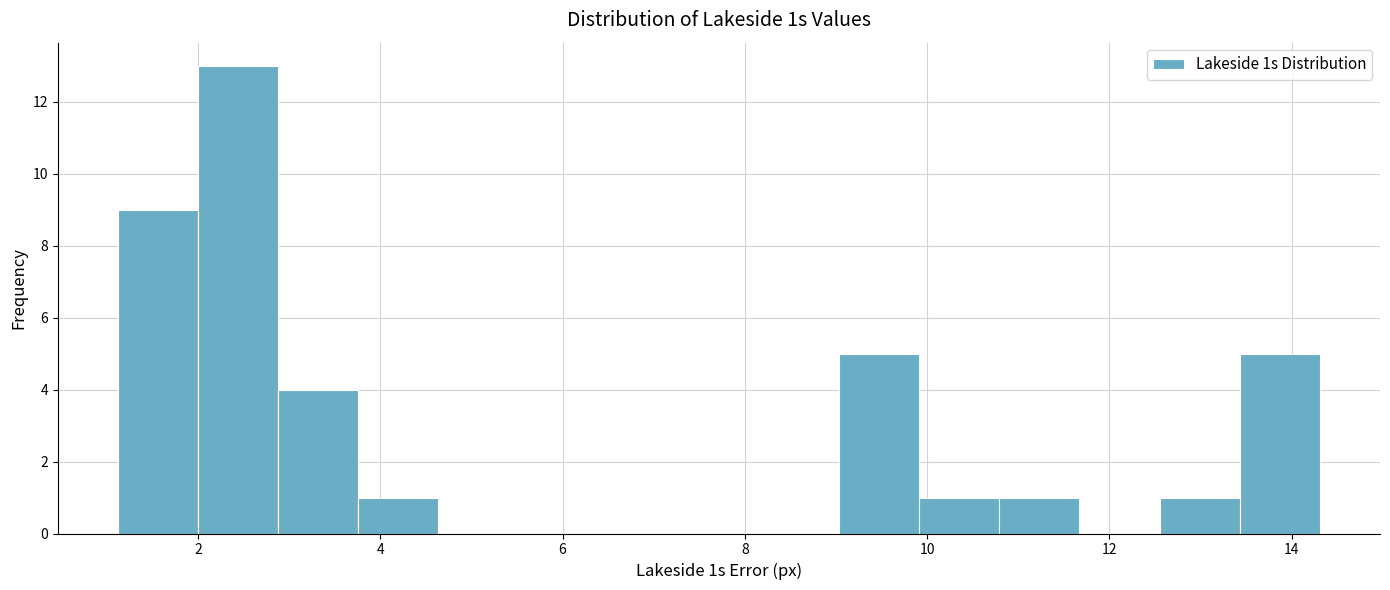

Reading left to right, list every bar in this chart as the range it spans on the x-axis followed by its height. Neither the bar edges nor the heights are printed on the chart, so give them approximately, as read against the axes.

1.2 to 2.0: 9
2.0 to 2.8: 13
2.8 to 3.8: 4
3.8 to 4.6: 1
4.6 to 5.6: 0
5.6 to 6.4: 0
6.4 to 7.2: 0
7.2 to 8.2: 0
8.2 to 9.0: 0
9.0 to 10.0: 5
10.0 to 10.8: 1
10.8 to 11.6: 1
11.6 to 12.6: 0
12.6 to 13.4: 1
13.4 to 14.4: 5